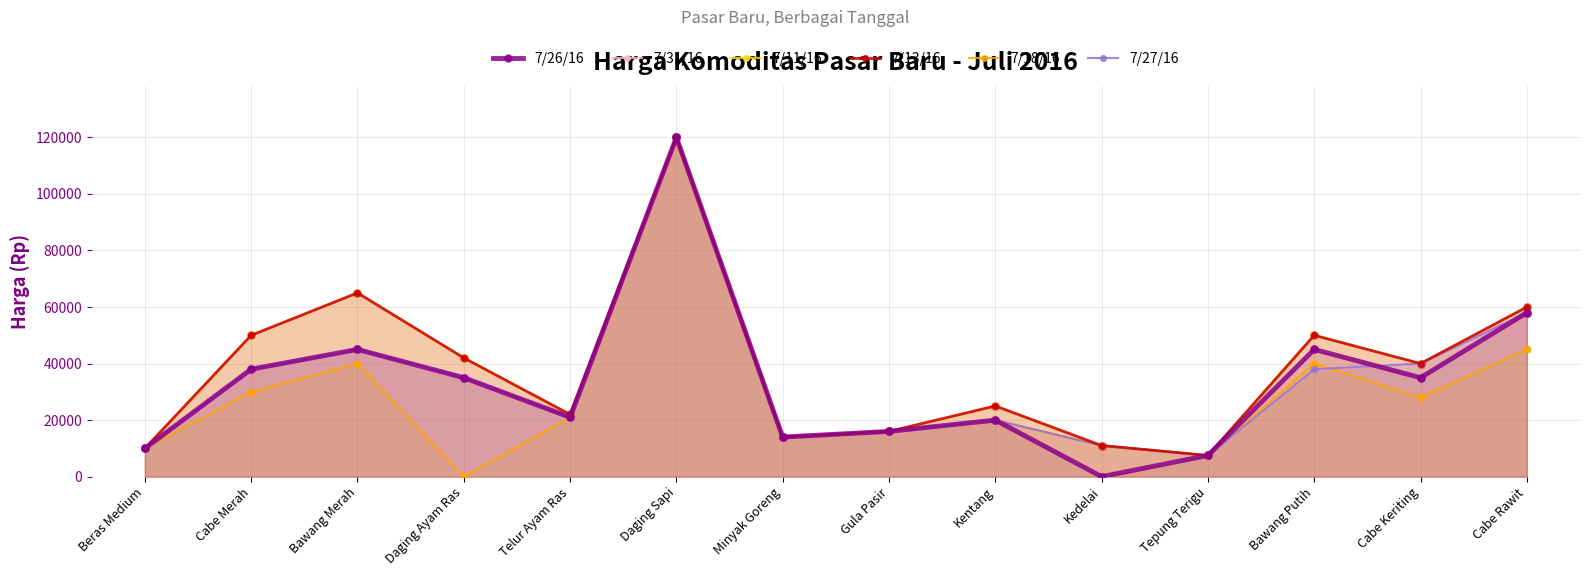

Which series contains the lowest Y value?

7/26/16